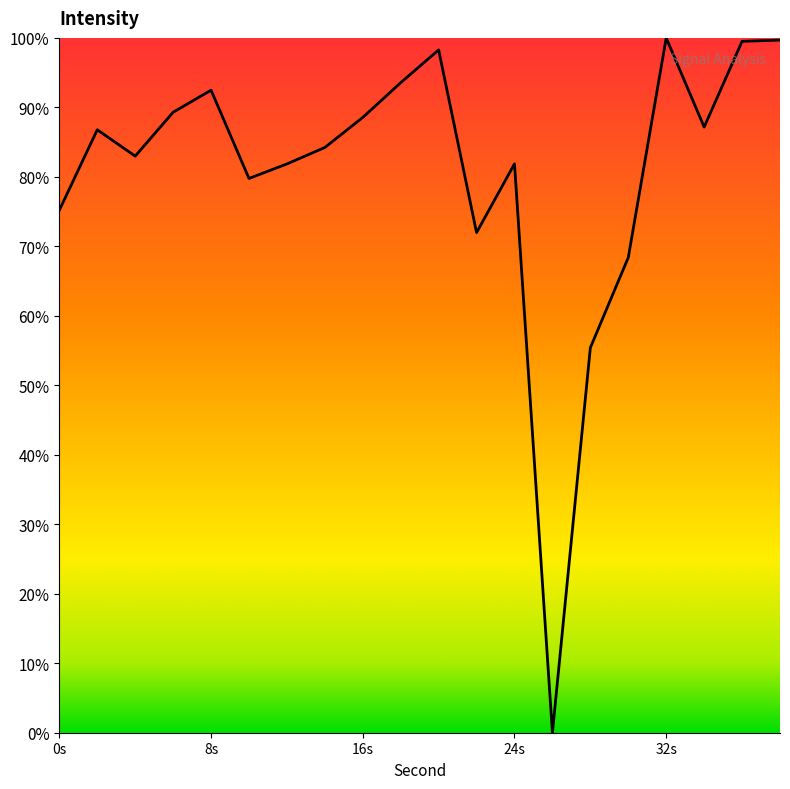

Does the chart display data point markers on the line(s)?

No